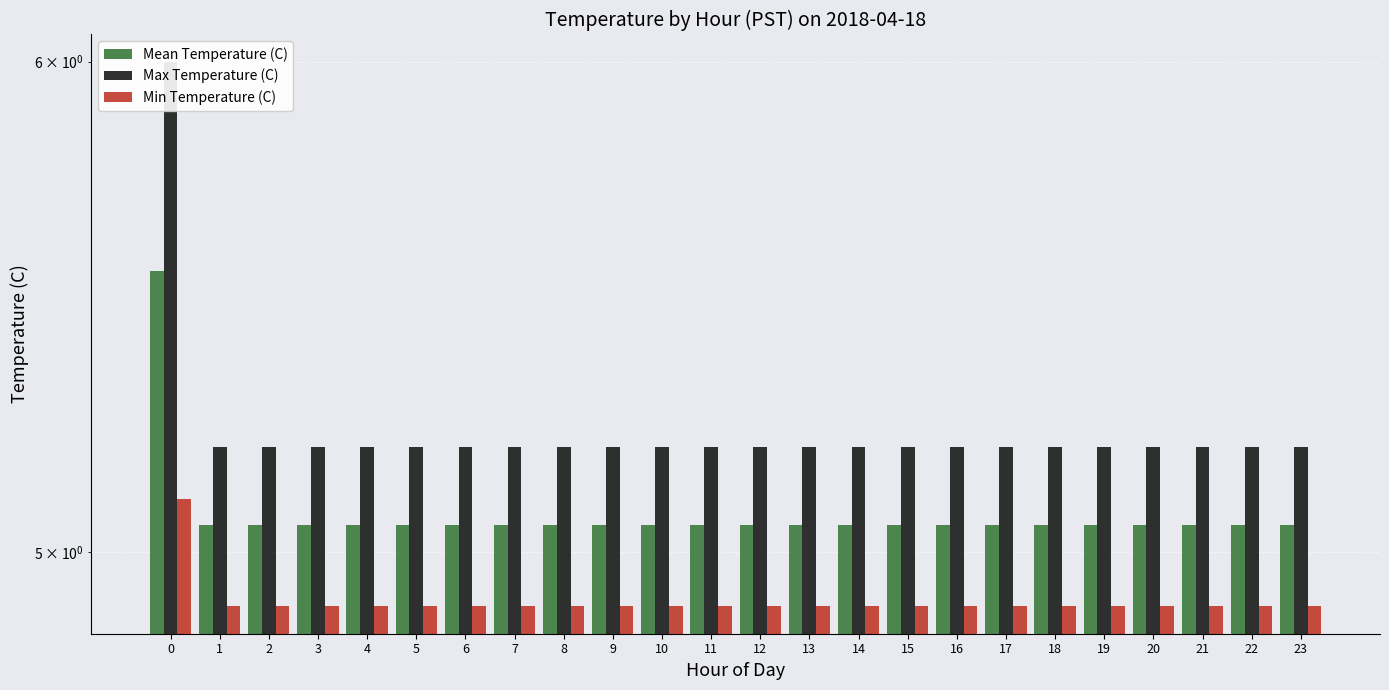

Count the Min Temperature (C) values in the range 4 to 5.

23